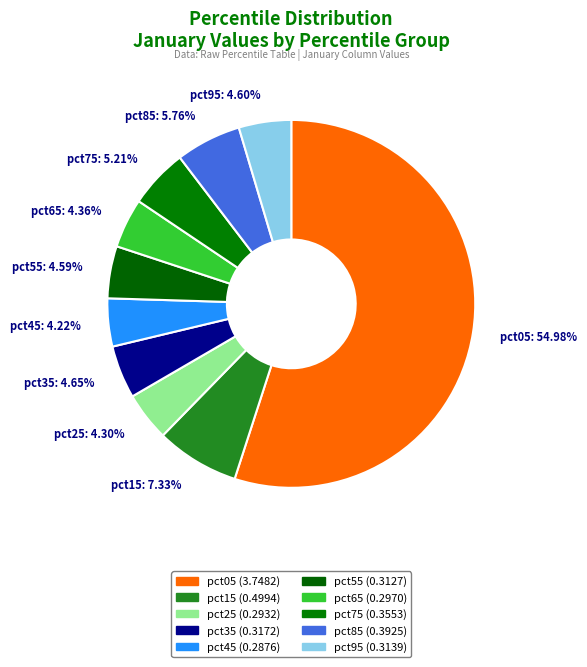

Rank the categories by value from lowest to highest.

pct45, pct25, pct65, pct55, pct95, pct35, pct75, pct85, pct15, pct05